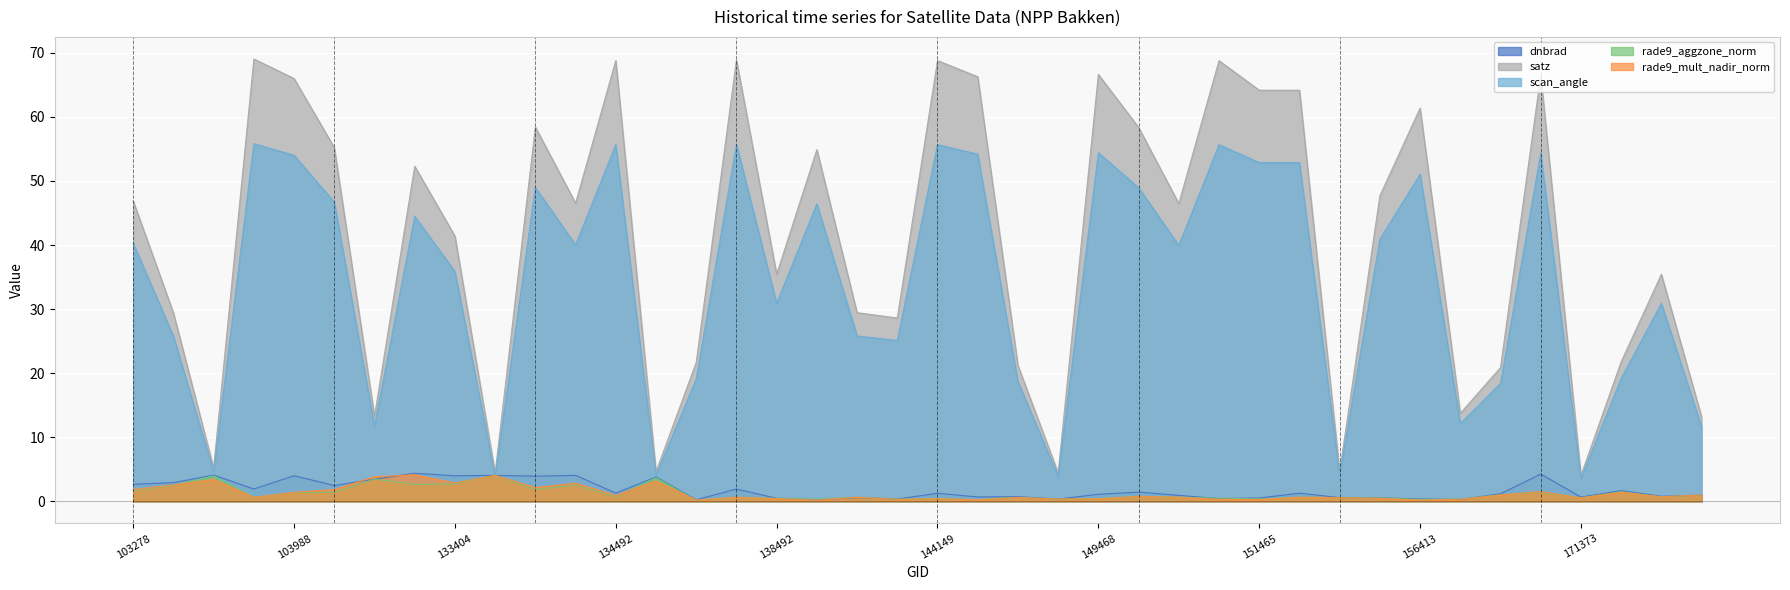

How many interior local valleys does the satz series have?

12